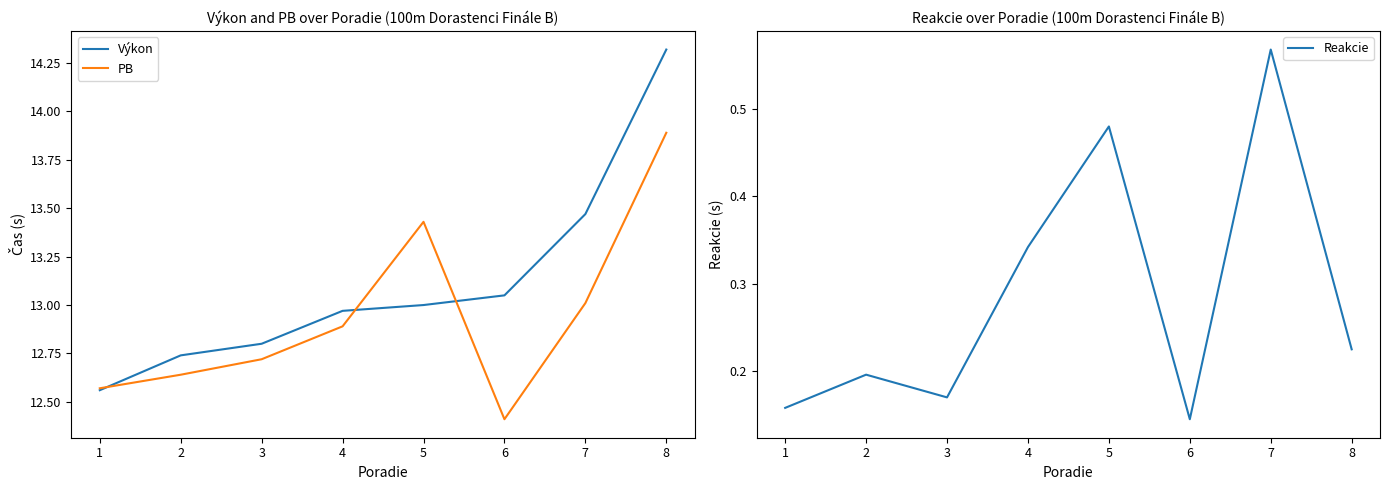

What is the value of the Výkon point at the 3rd from the left?

12.8